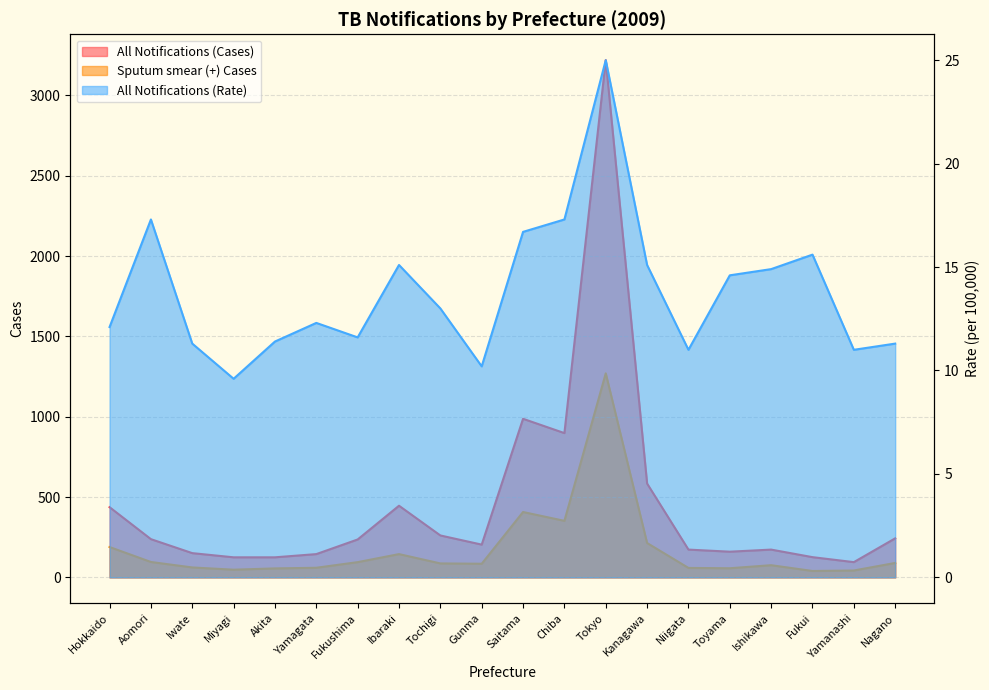

List the series in order of their peak value, lowest first.

All Notifications (Rate), Sputum smear (+) Cases, All Notifications (Cases)